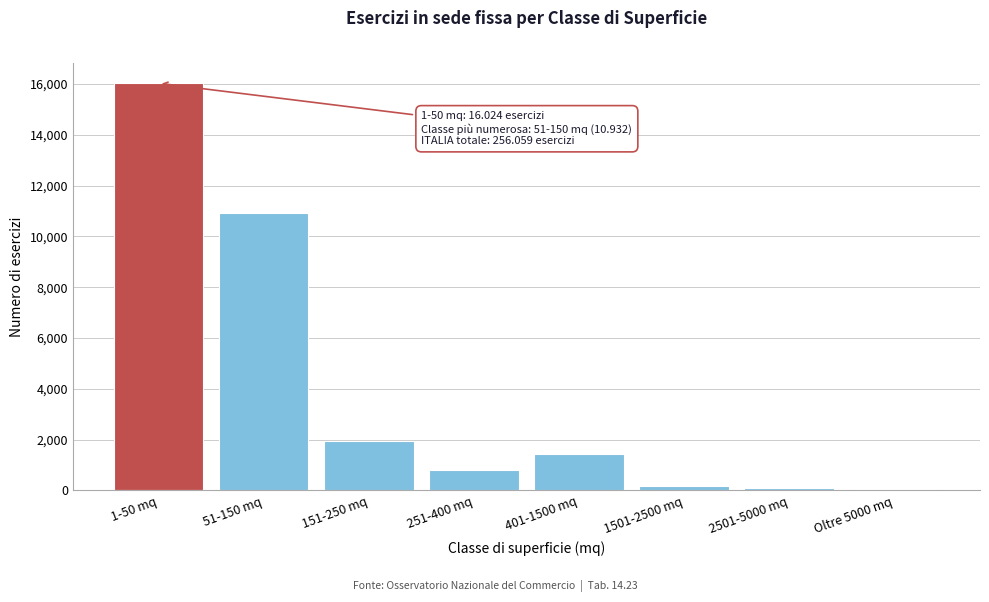

Is it true that the value at 151-250 mq is 1948?

True